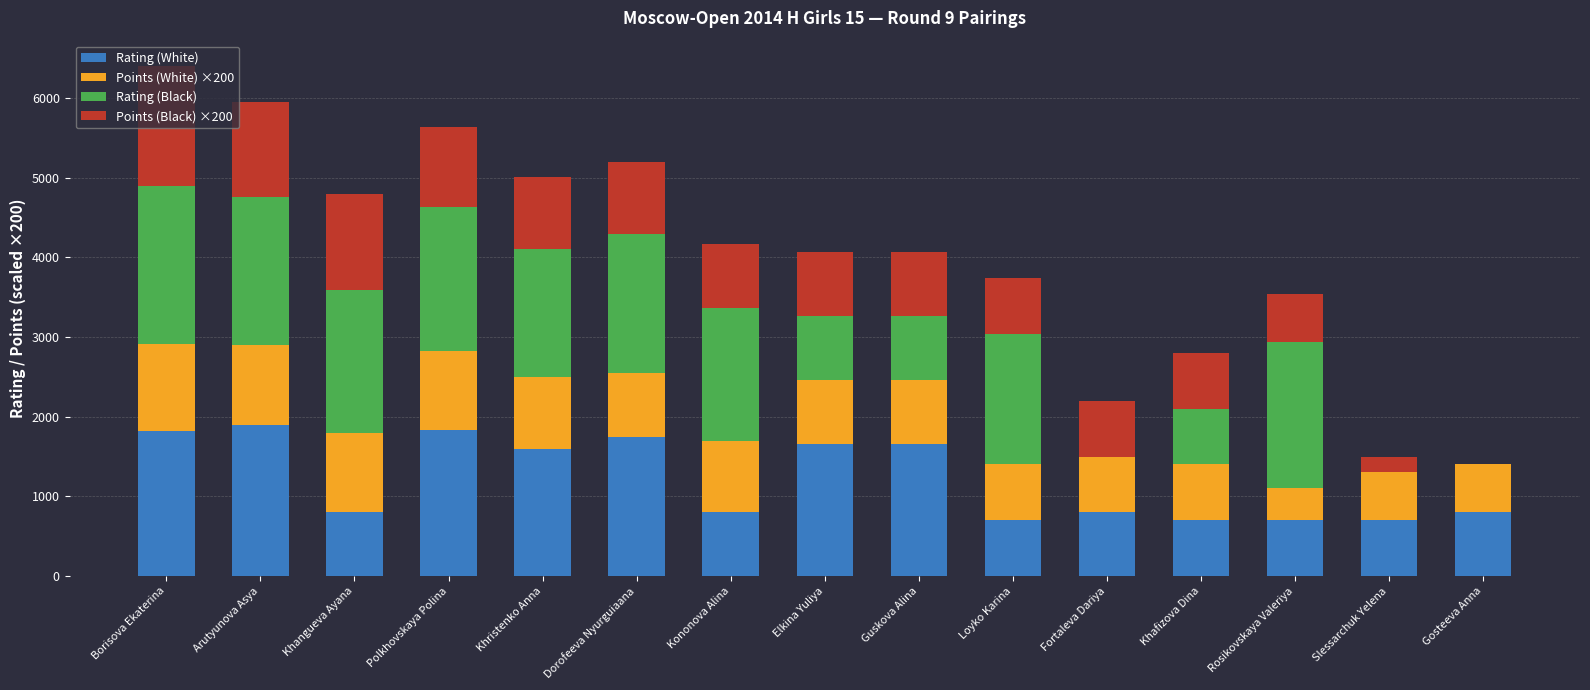

What is the sum of the Rating (White) values at Khristenko Anna and Dorofeeva Nyurguiaana?

3341